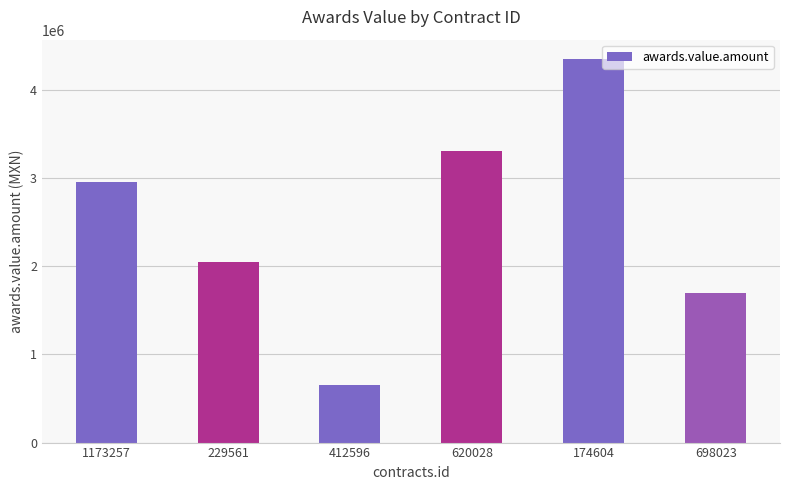

Rank the categories by value from lowest to highest.

412596, 698023, 229561, 1173257, 620028, 174604